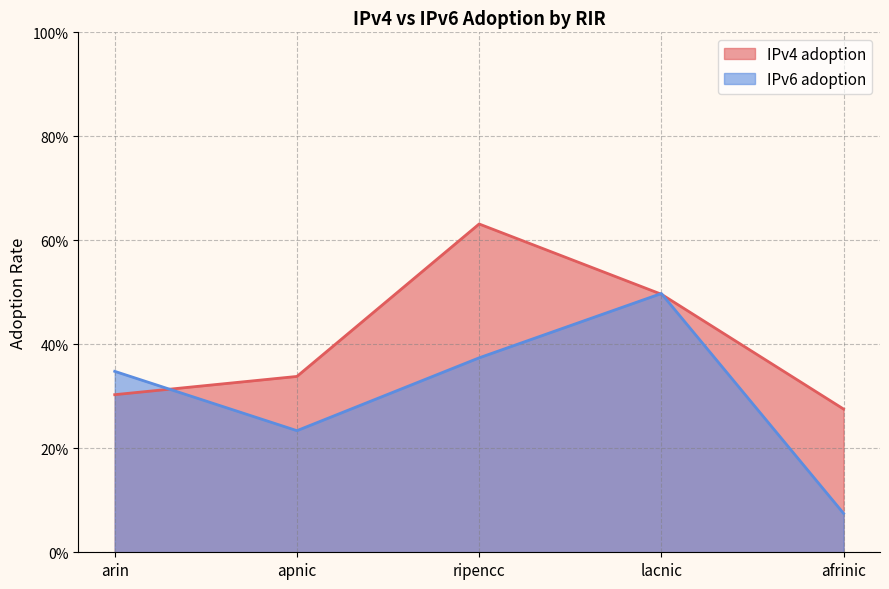

What is the difference between the maximum and minimum values in the IPv4 adoption series?

0.4